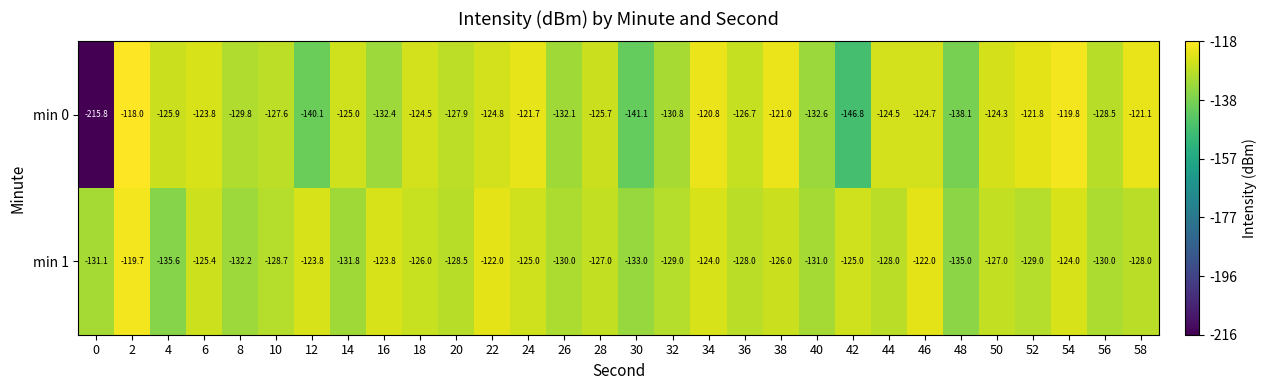

True or false: min 0 has a value of -81.7 at 28.

False